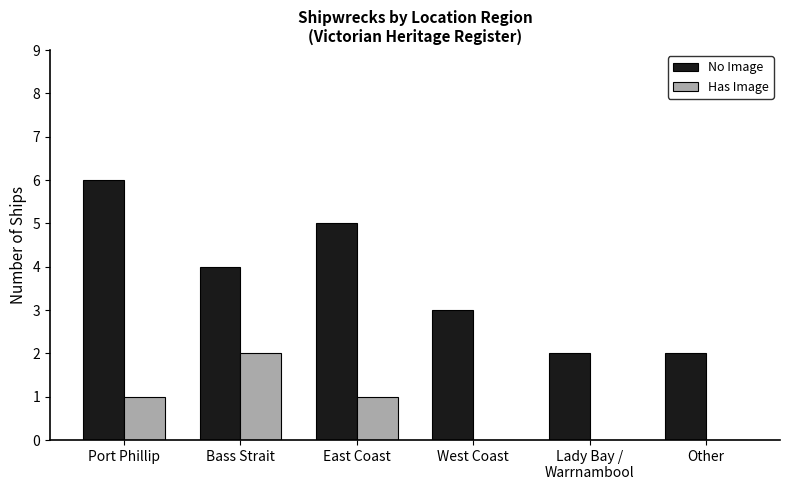

At which category is the sum across all series the highest?

Port Phillip